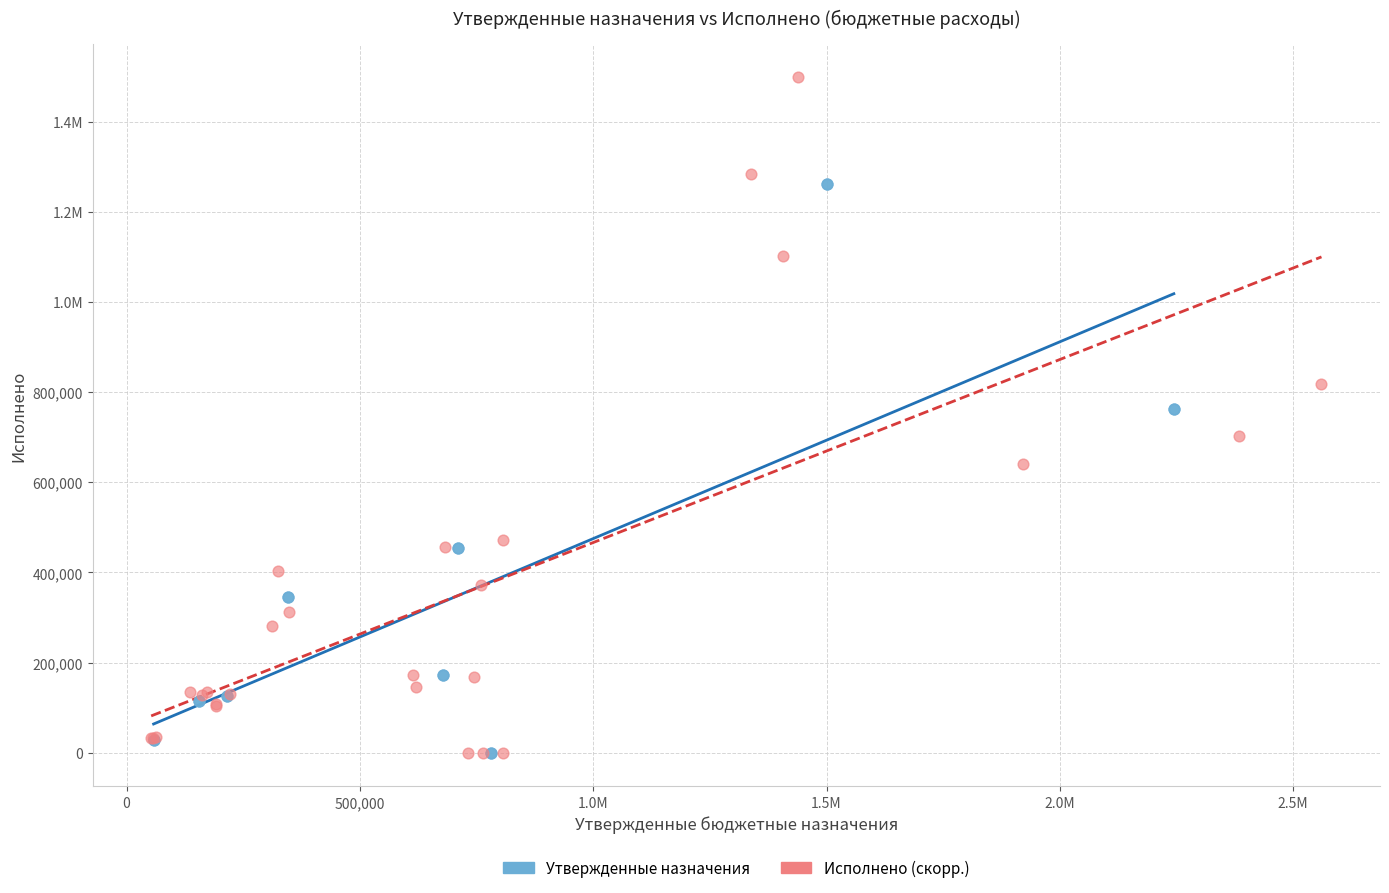

What are all the series names shown in the legend?

Утвержденные назначения, Исполнено (скорр.)